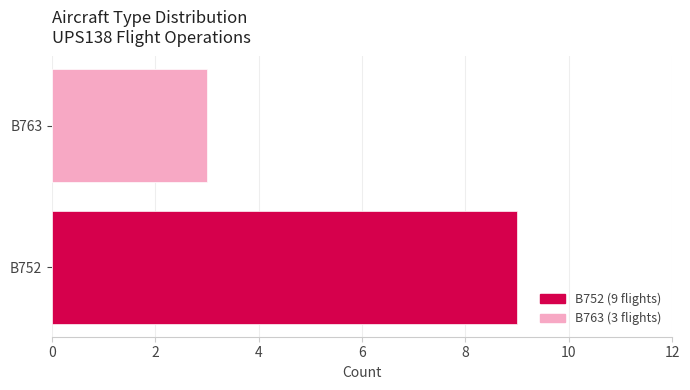

What is the approximate value at B752?

9